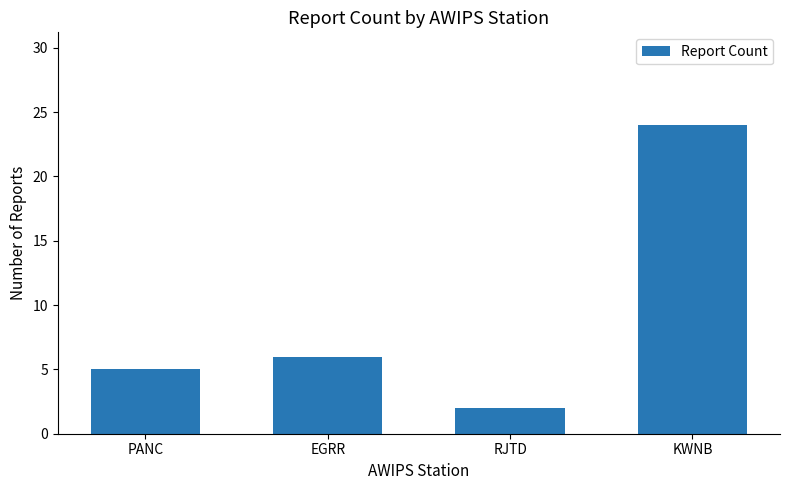

What is the label of the 4th bar from the right?

PANC